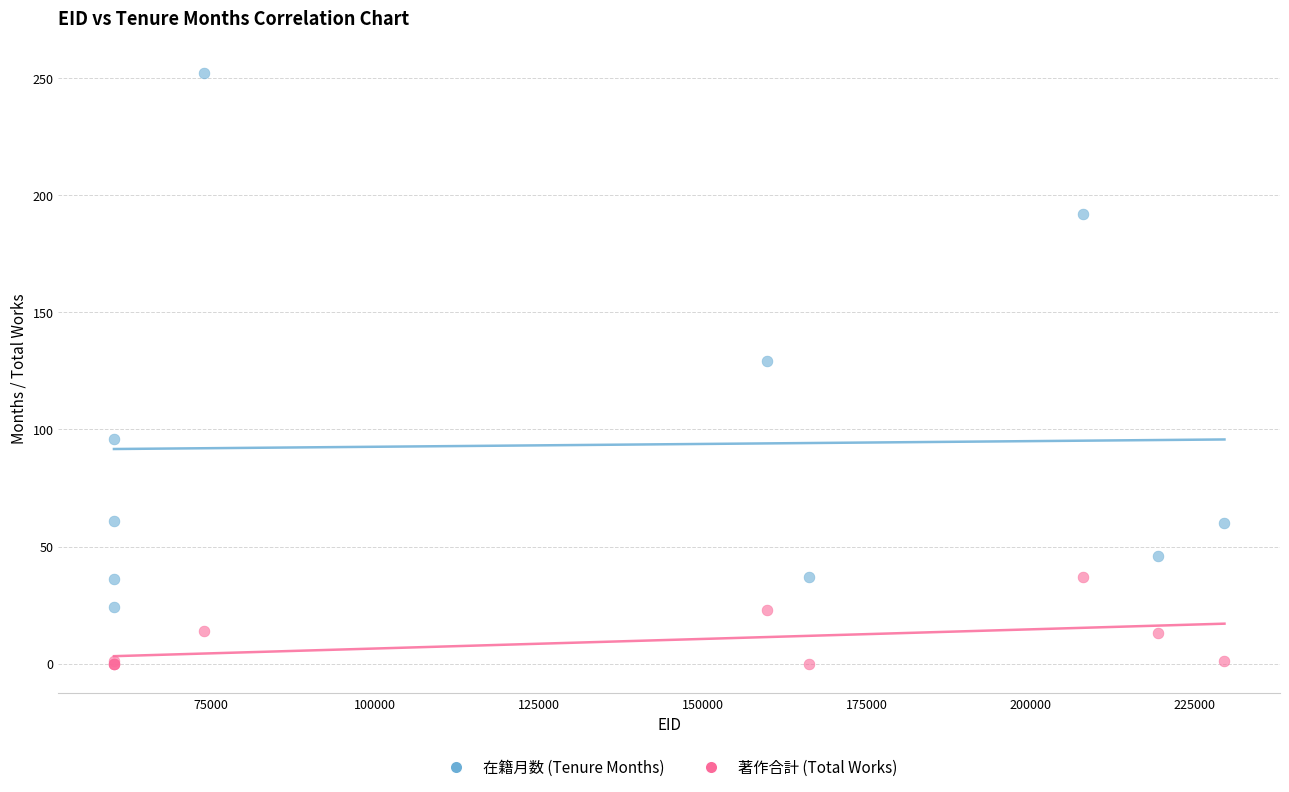

Across all series, what Y value is closest to 126?

129